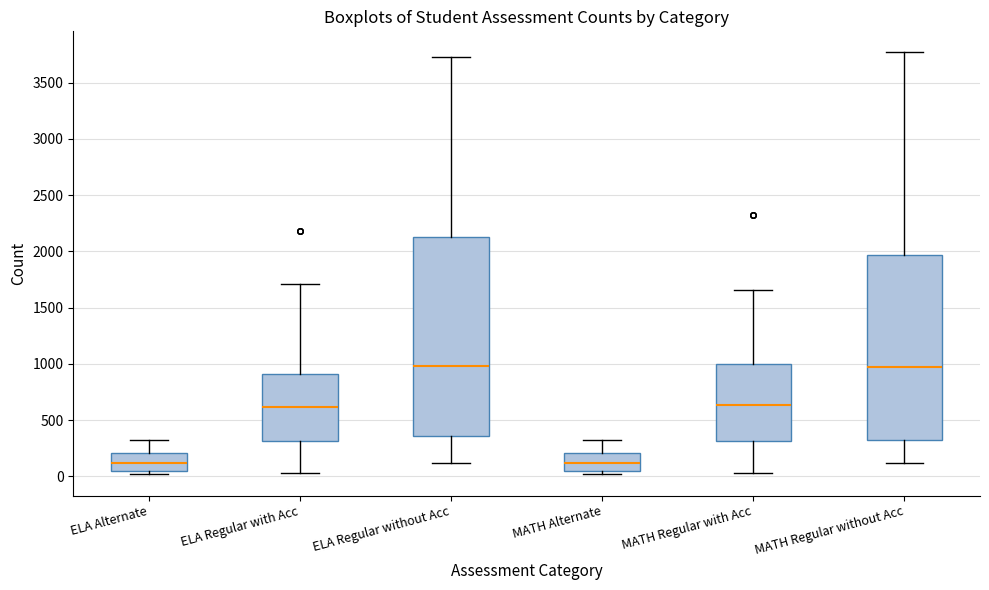

Where does the upper whisker of the box for MATH Alternate end on the y-axis? The values are not printed on the chart, so give them approximately, as read against the axis.

300